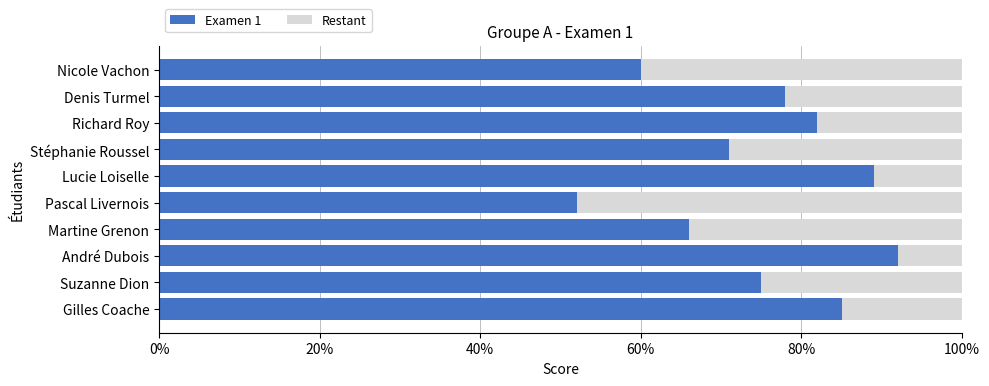

Is it true that Examen 1 equals 92 at André Dubois?

True